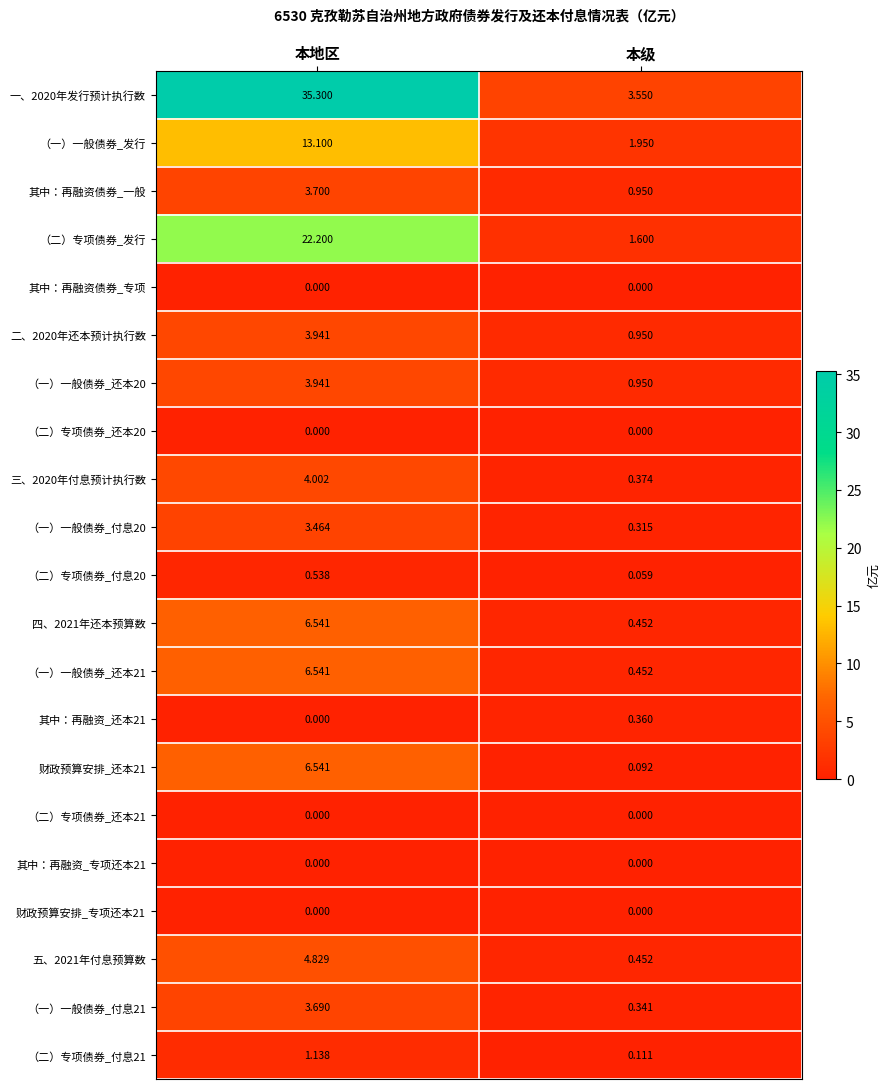

Is the value of （一）一般债券_还本20 at 本级 greater than the value of （一）一般债券_付息21 at 本地区?

No